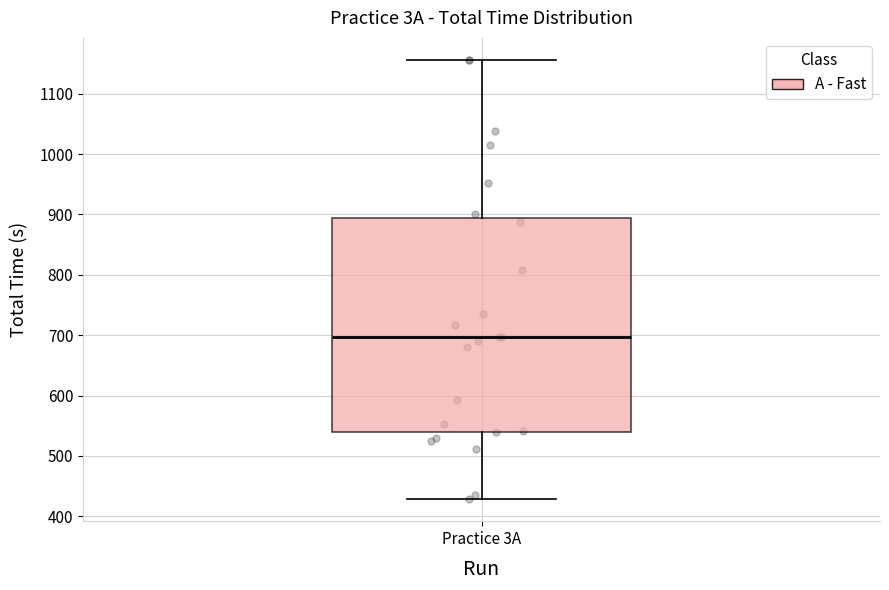

Transcribe this box plot: give where the median line is, the range the box spans, and where the two whiskers end, as read against the y-axis. The values are not printed on the chart, so give them approximately, as read against the axis.

median 700, box 540 to 890, whiskers 430 to 1160